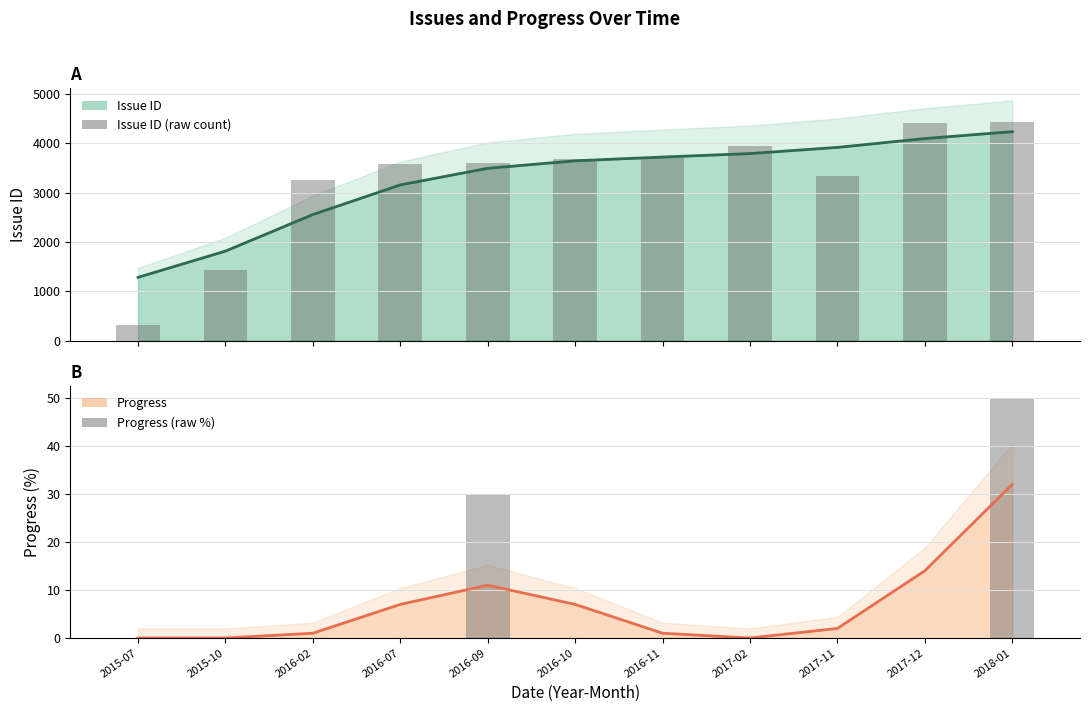

How many groups of bars are there?

11